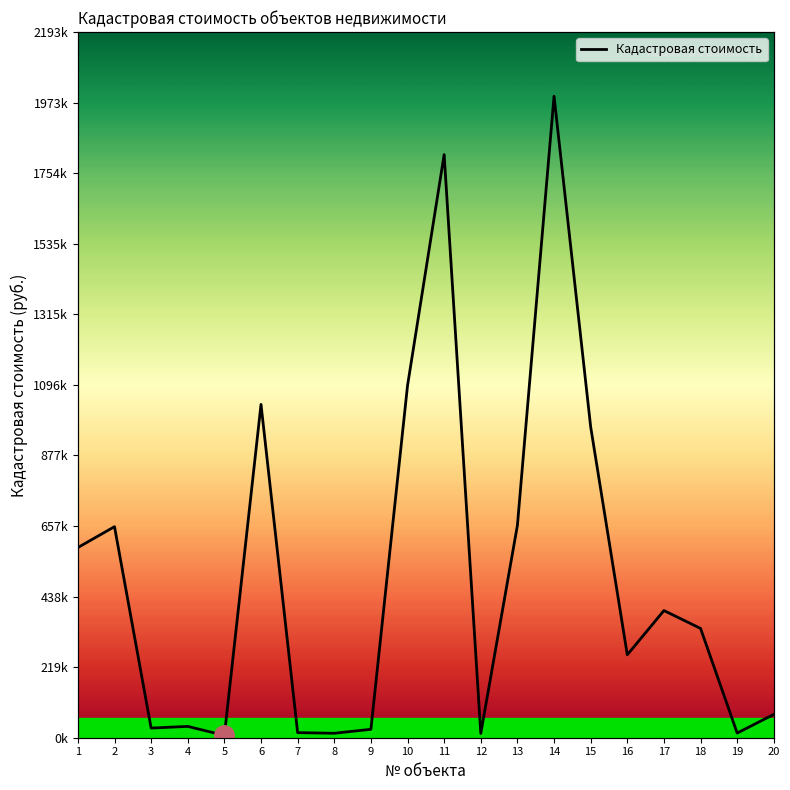

Rank the categories by value from highest to lowest.

14, 11, 10, 6, 15, 13, 2, 1, 17, 18, 16, 20, 4, 3, 9, 7, 19, 8, 12, 5